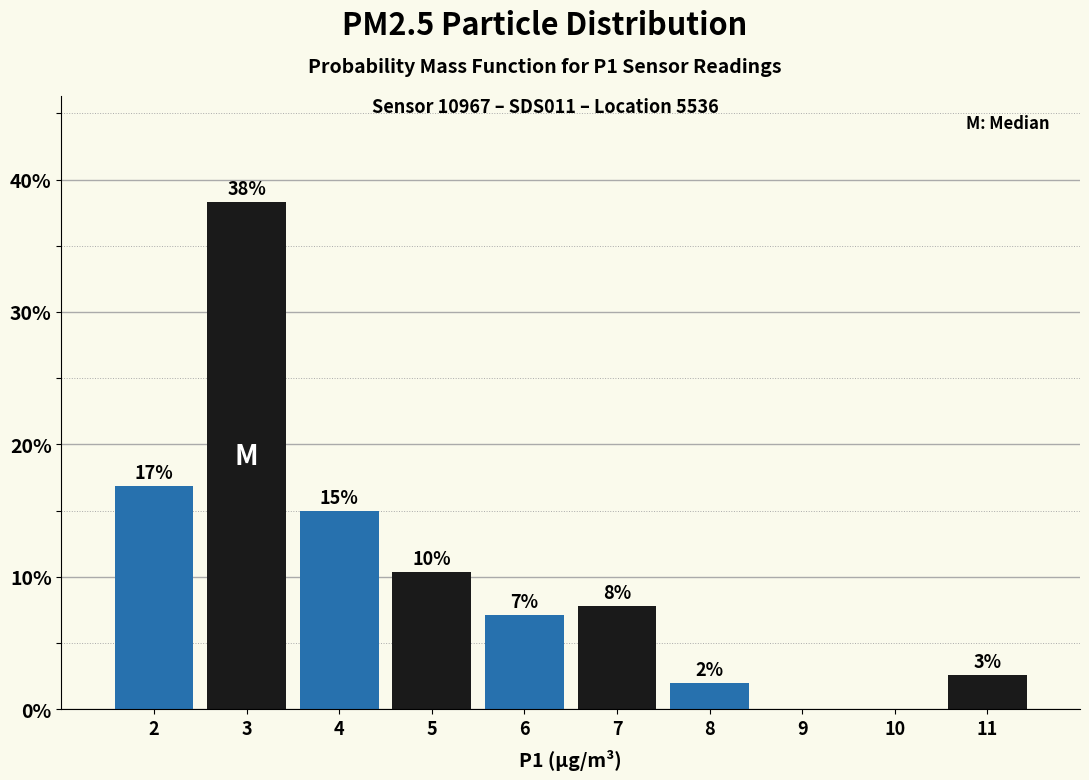

Are the bars horizontal?

No